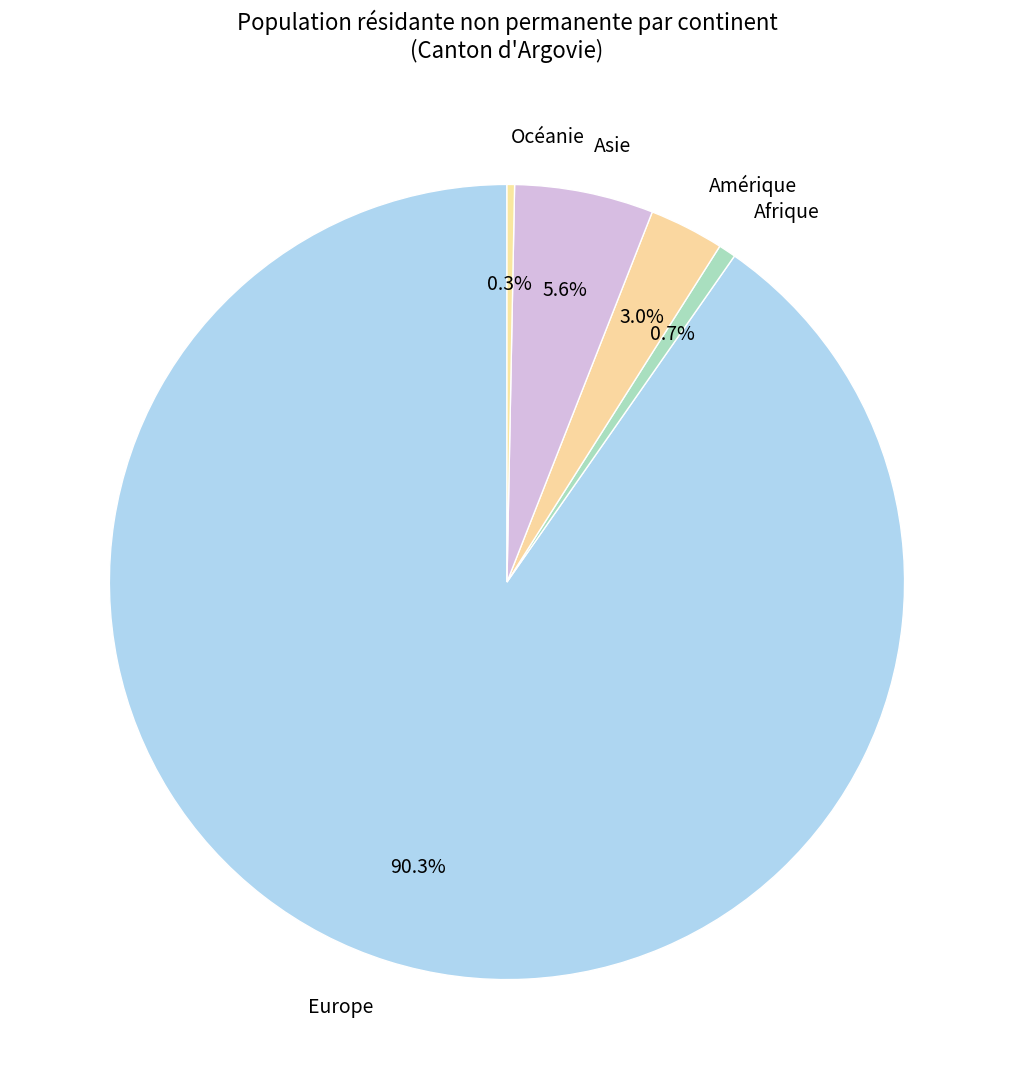

To the nearest percent, what portion does Asie represent?

6%